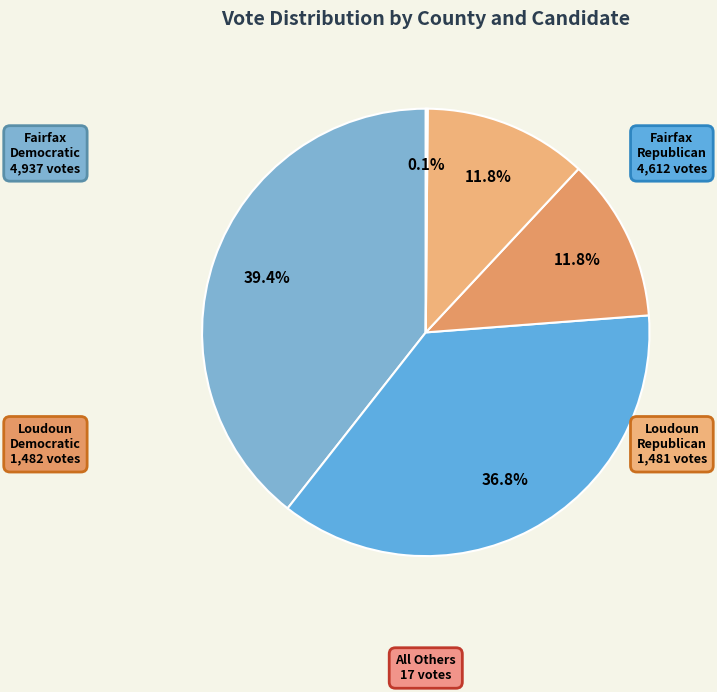

Which slice is the largest?

Fairfax County